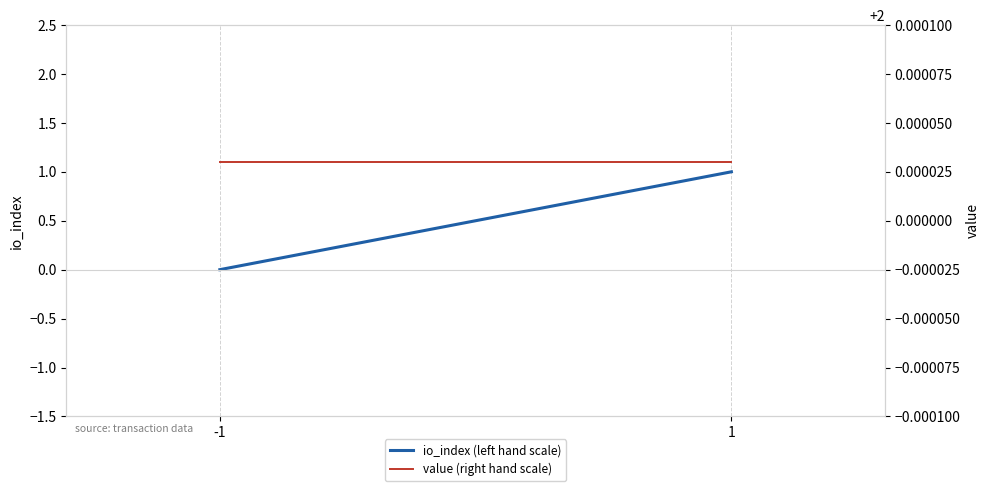

Which series changed the most between -1 and 1?

io_index (left hand scale)